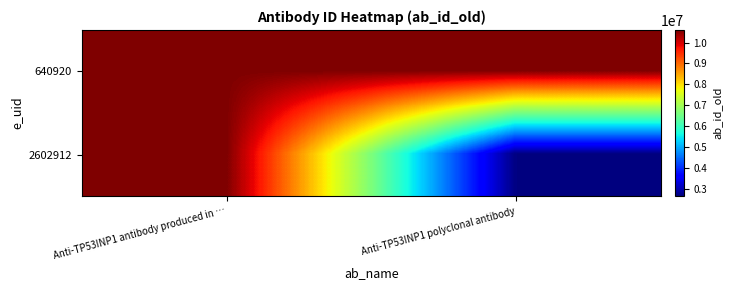

How many data points does each series have?

2